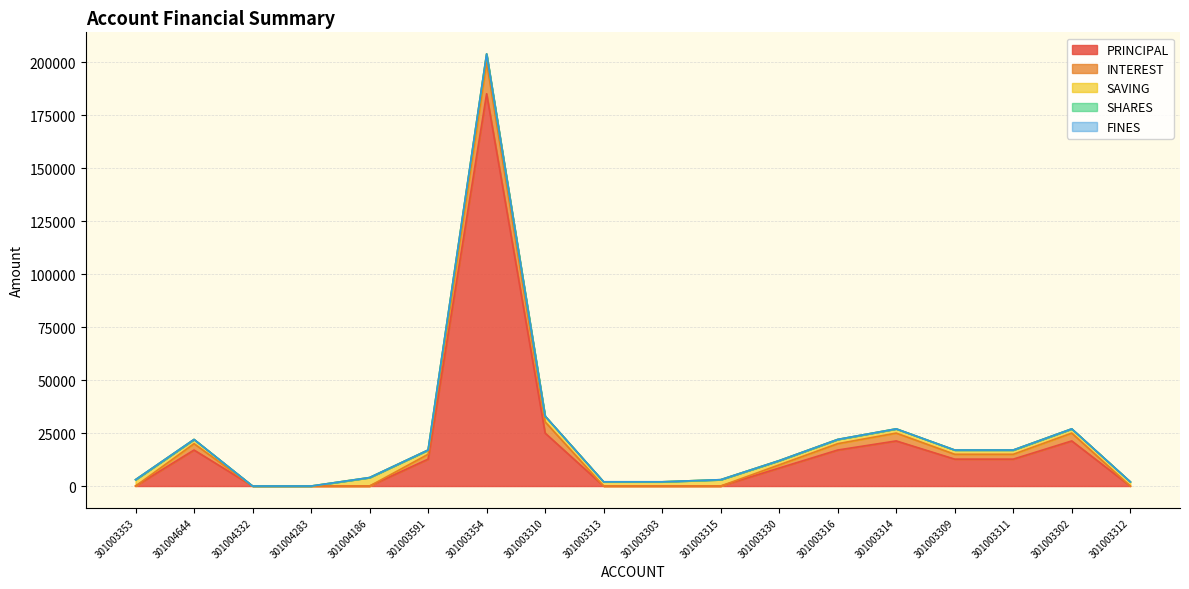

What are all the series names shown in the legend?

PRINCIPAL, INTEREST, SAVING, SHARES, FINES